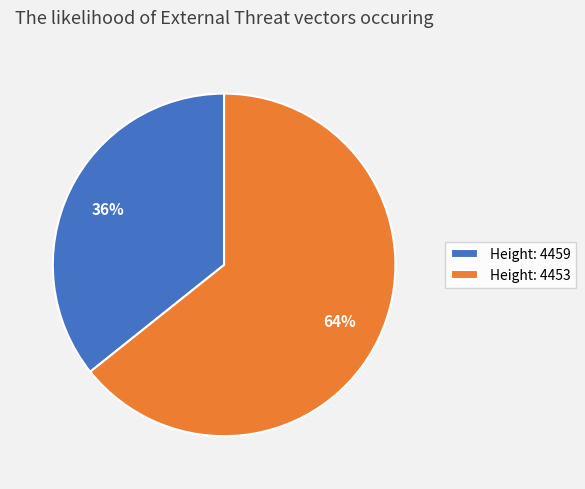

What percentage is the Height: 4453 slice, to the nearest percent?

64%